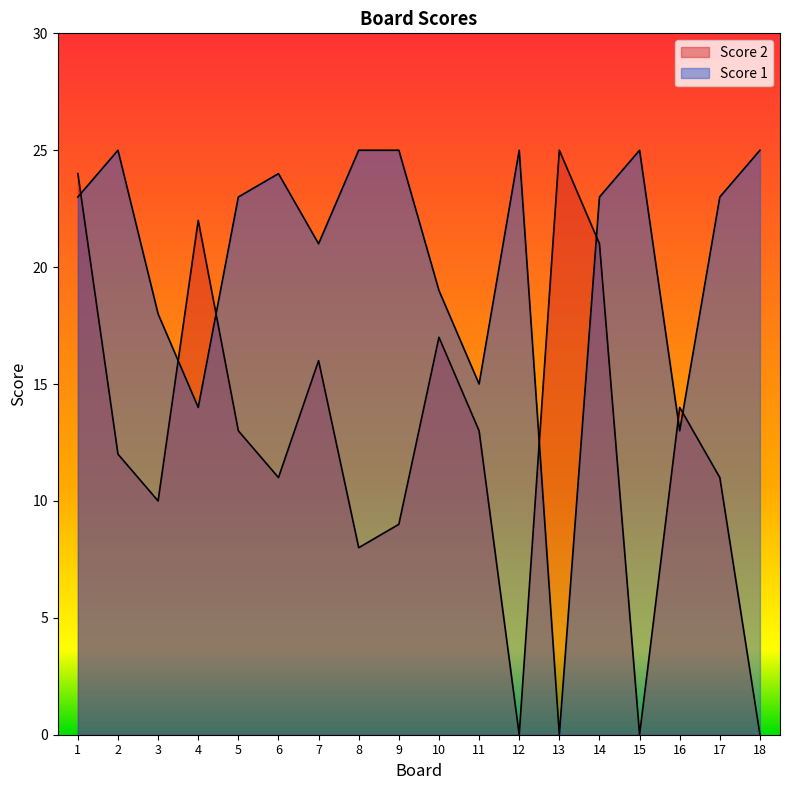

At which category is the sum across all series the highest?

1